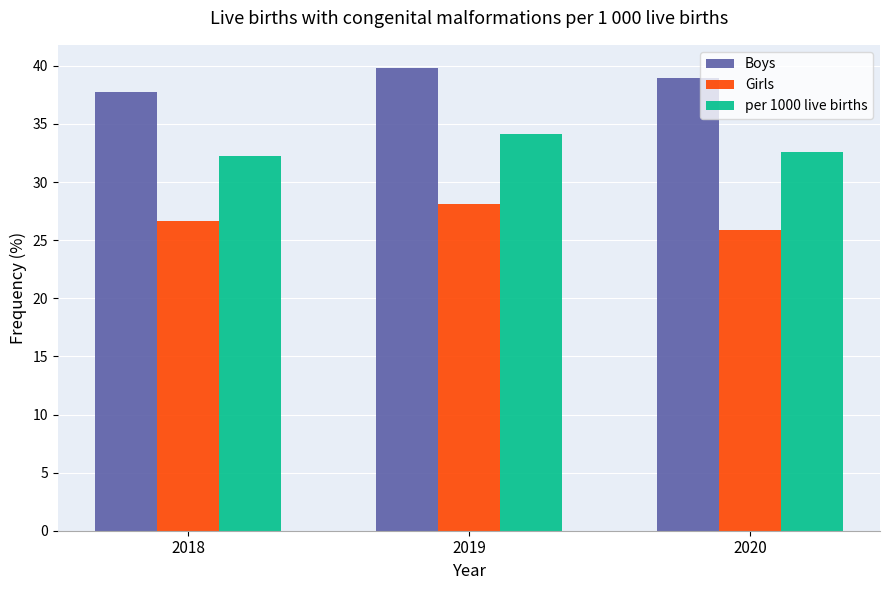

What is the value of the Girls bar at the 3rd from the left?

25.9